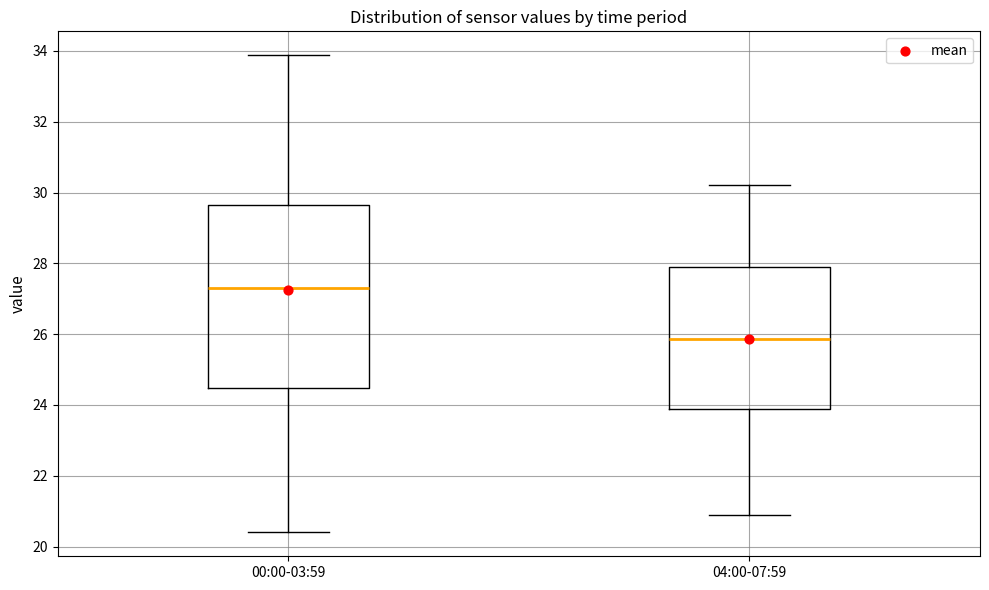

Comparing the boxes themselves (not the whiskers), which one is the tallest?

00:00-03:59